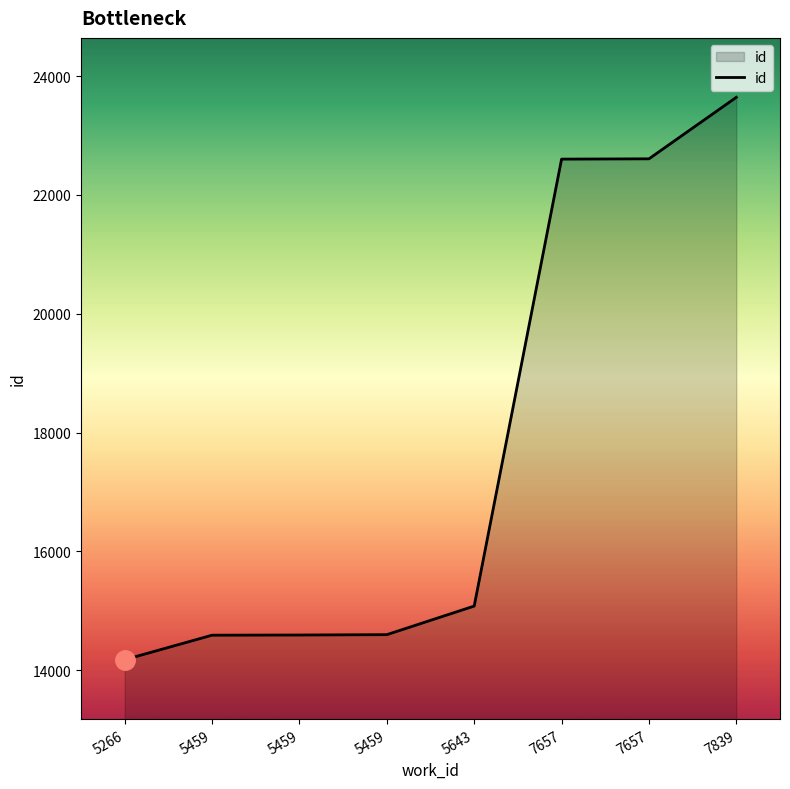

Reading left to right, what are all the values shown in this chart?

14179	14591	14594	14600	15081	22602	22607	23642